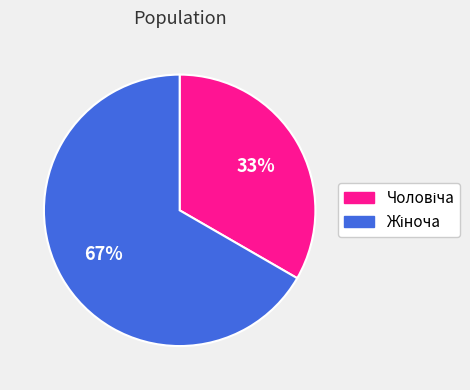

Does any single category account for the majority?

Yes